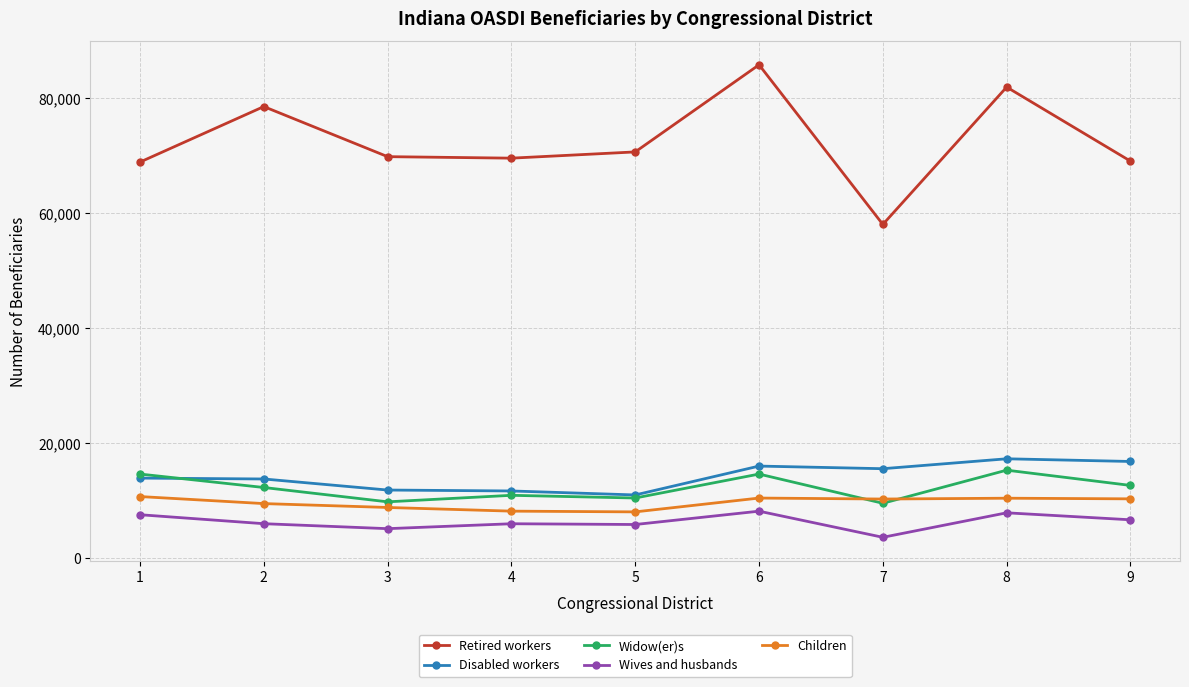

What is the minimum value shown in the chart?

3572